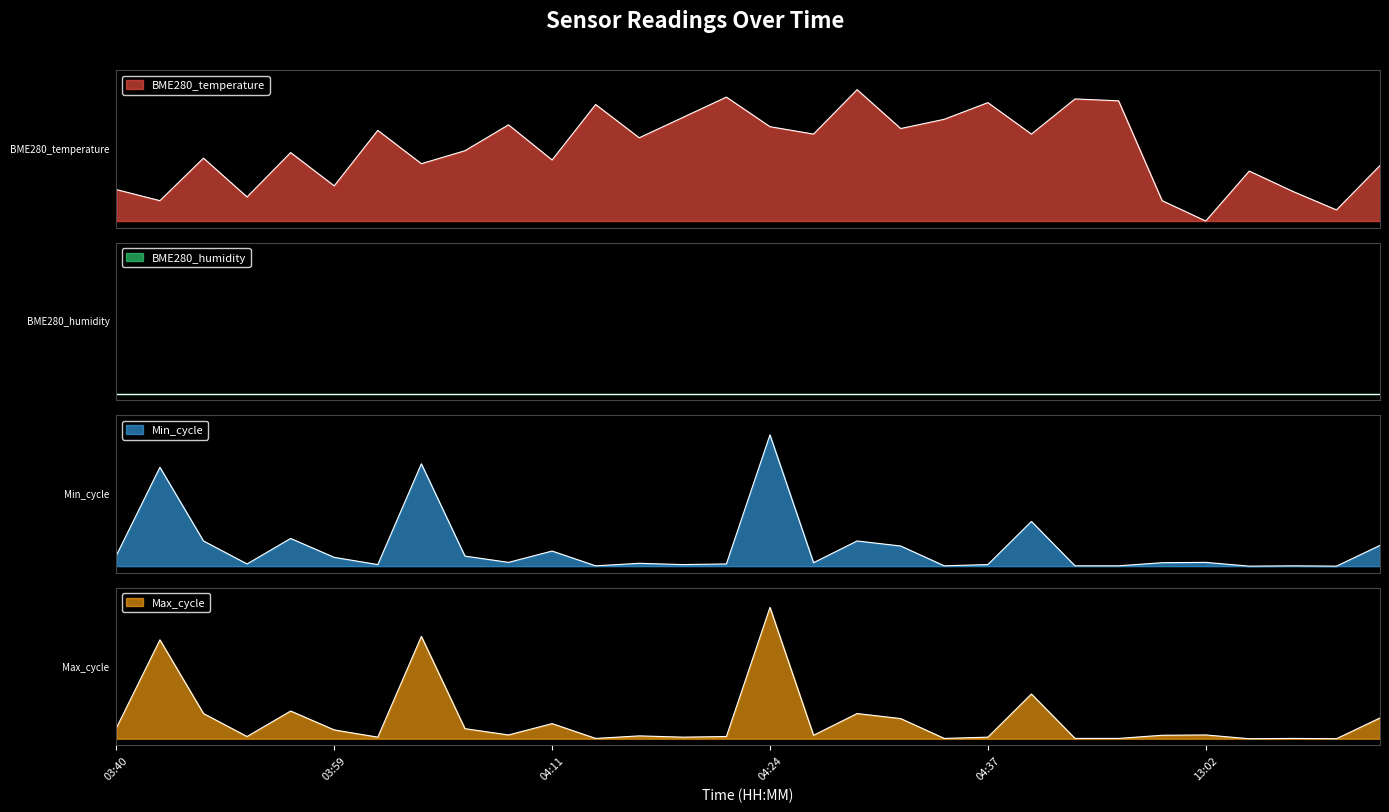

True or false: Max_cycle has a value of 0.0 at 04:27.

True